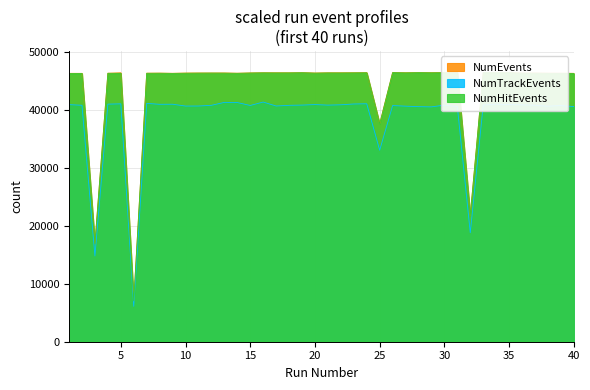

How many data points in NumHitEvents are less than 46344?

19